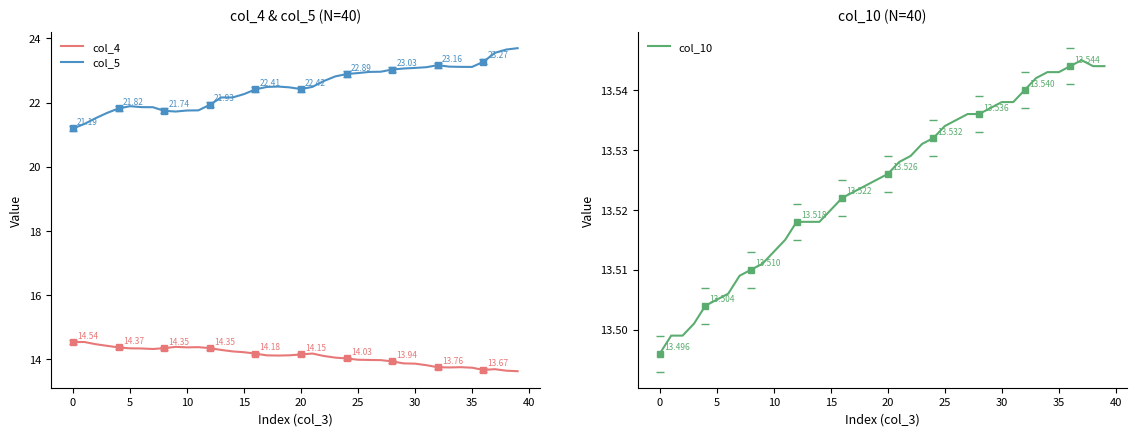

True or false: col_4 and col_5 intersect in this chart.

False